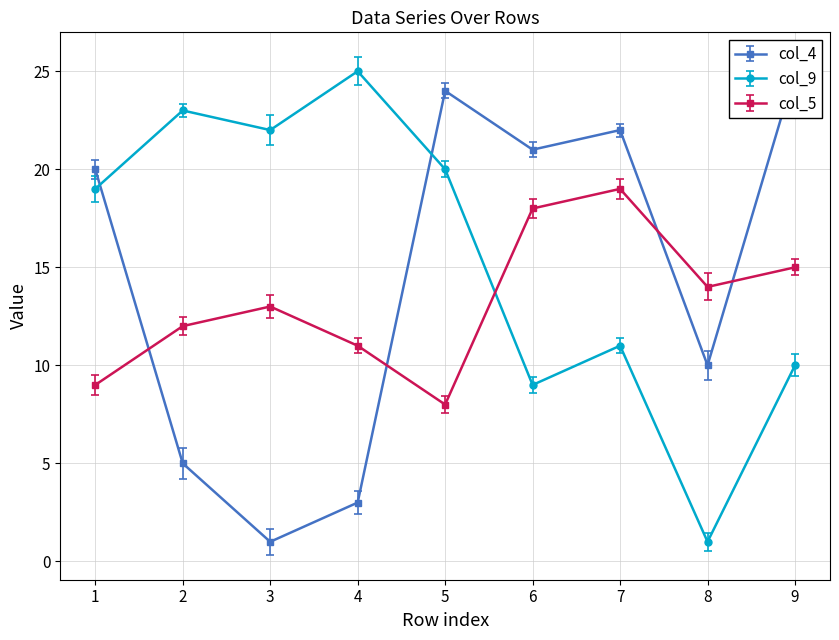

What is the value of the col_9 point at the 5th from the left?

20